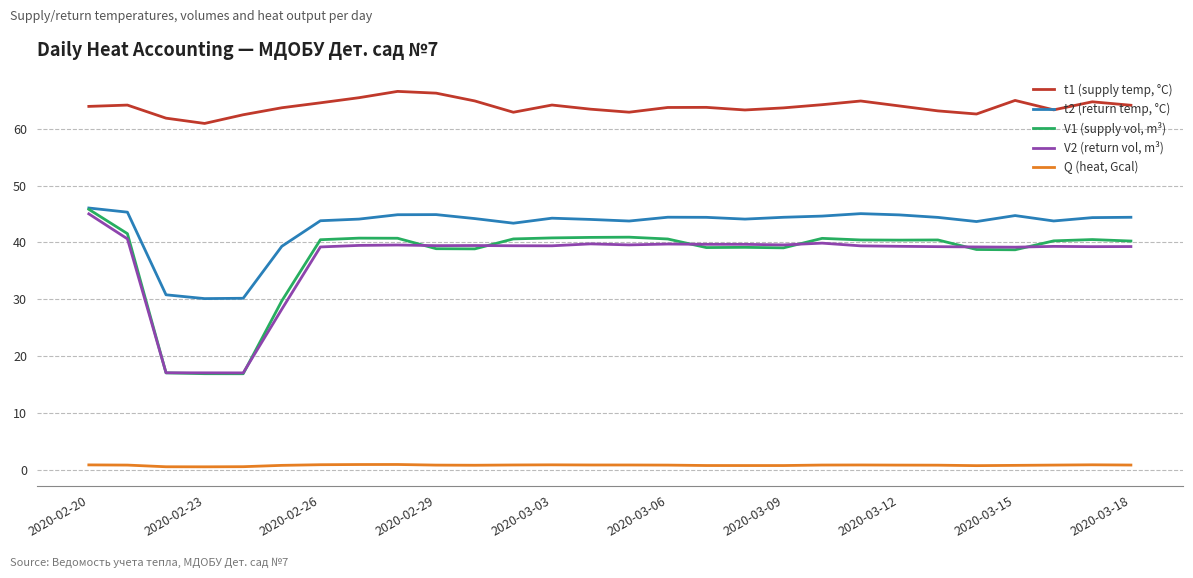

Which series has the largest total across all categories?

t1 (supply temp, °C)